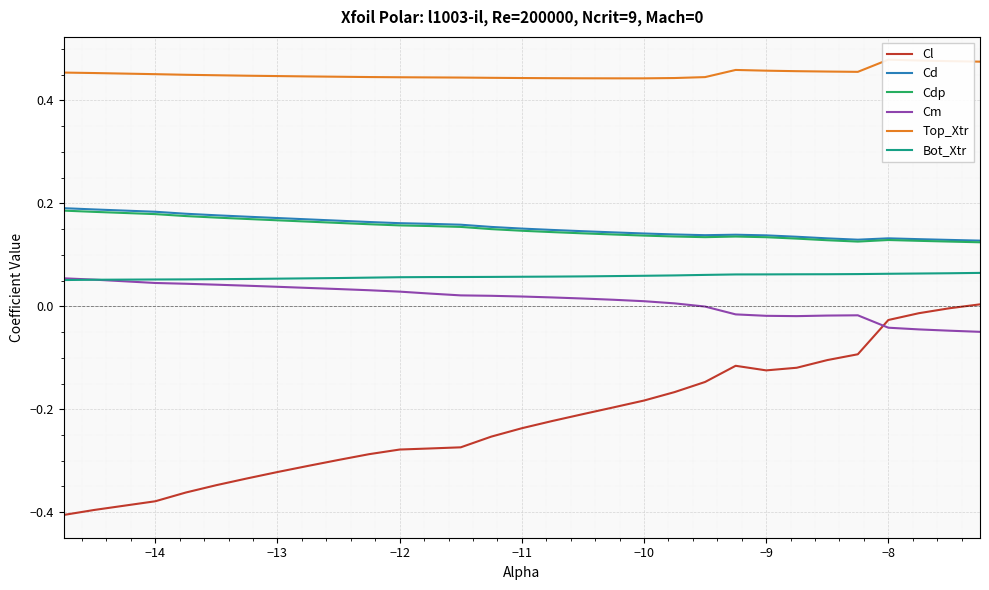

True or false: Cm and Cd cross at least once.

False